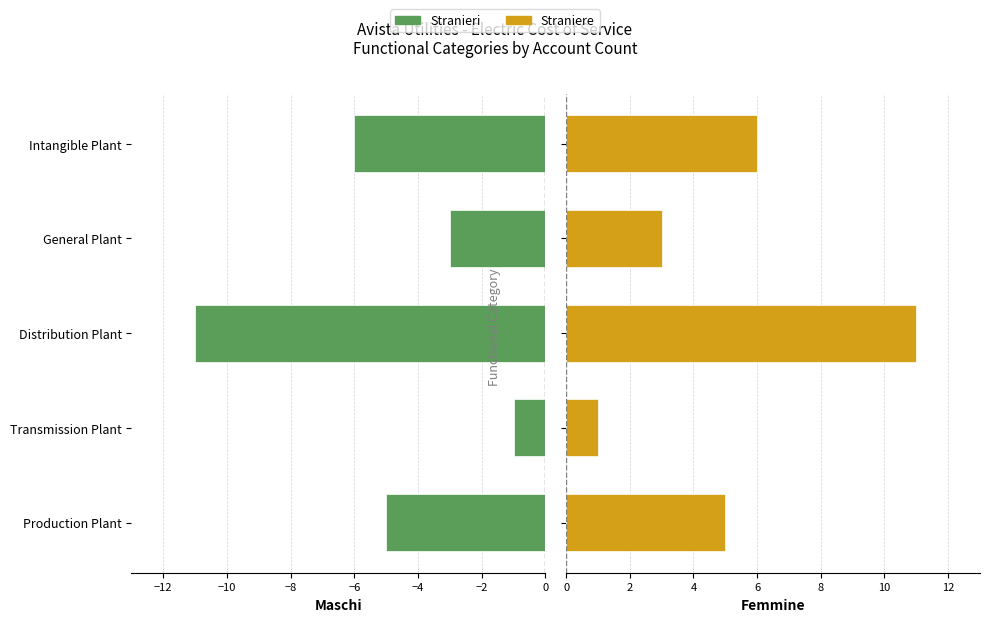

How many data points in Straniere are above 5?

2